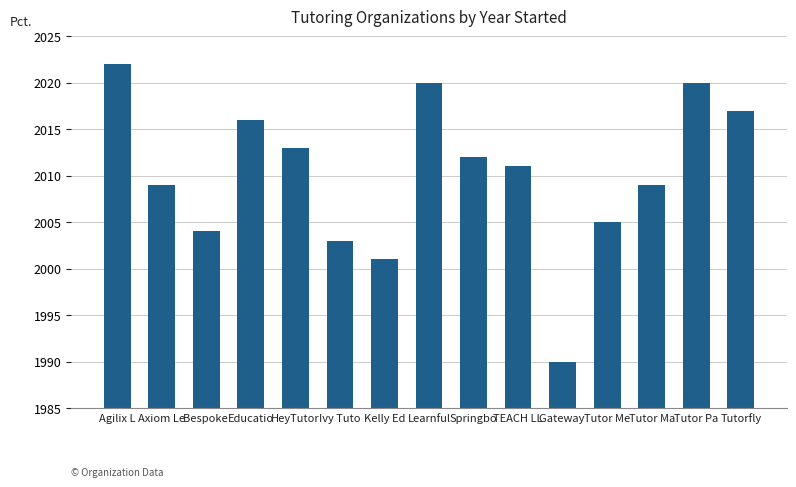

What is the ratio of the value at Kelly Ed to the value at Learnful?

1.0